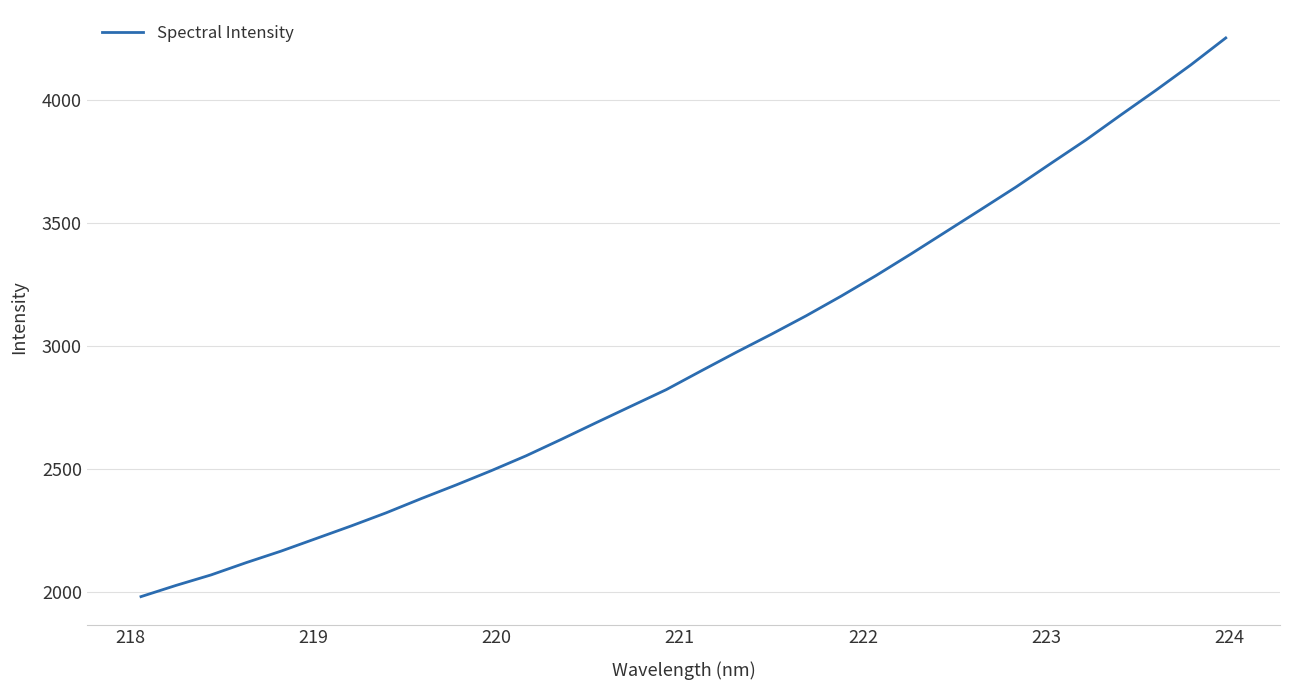

What is the maximum value shown in the chart?

4250.7